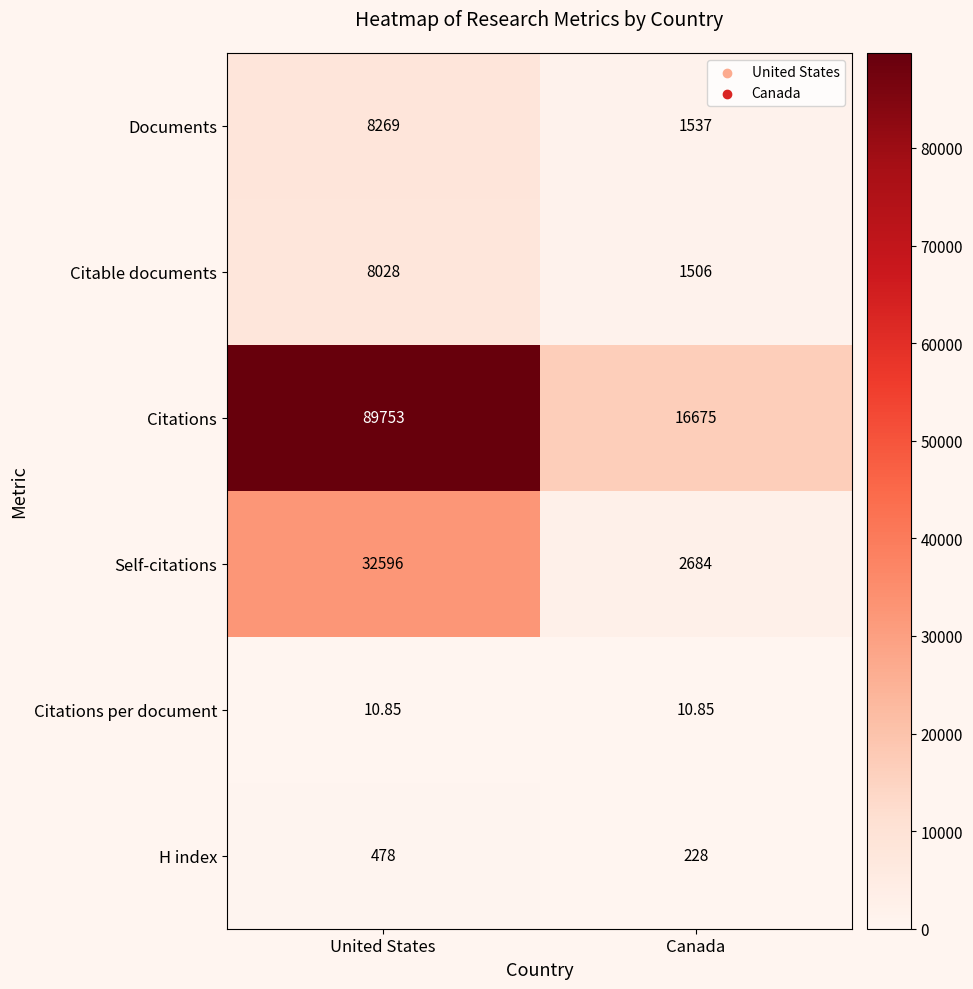

Which series has the widest spread of values?

Citations